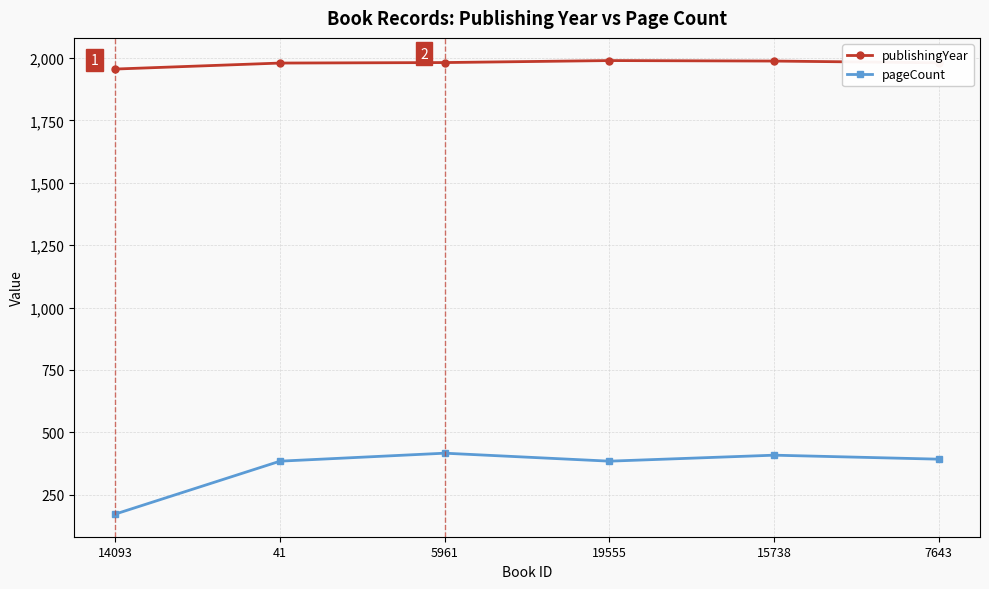

What is the sum of all pageCount values?

2156